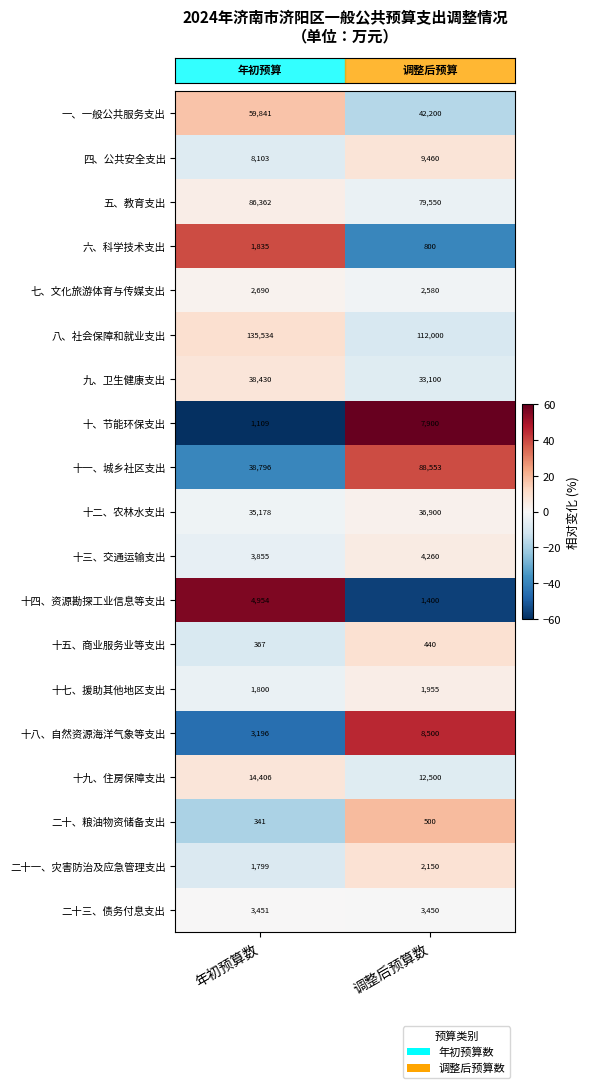

What is the approximate value of 七、文化旅游体育与传媒支出 at 年初预算数, to the nearest 50?

2700